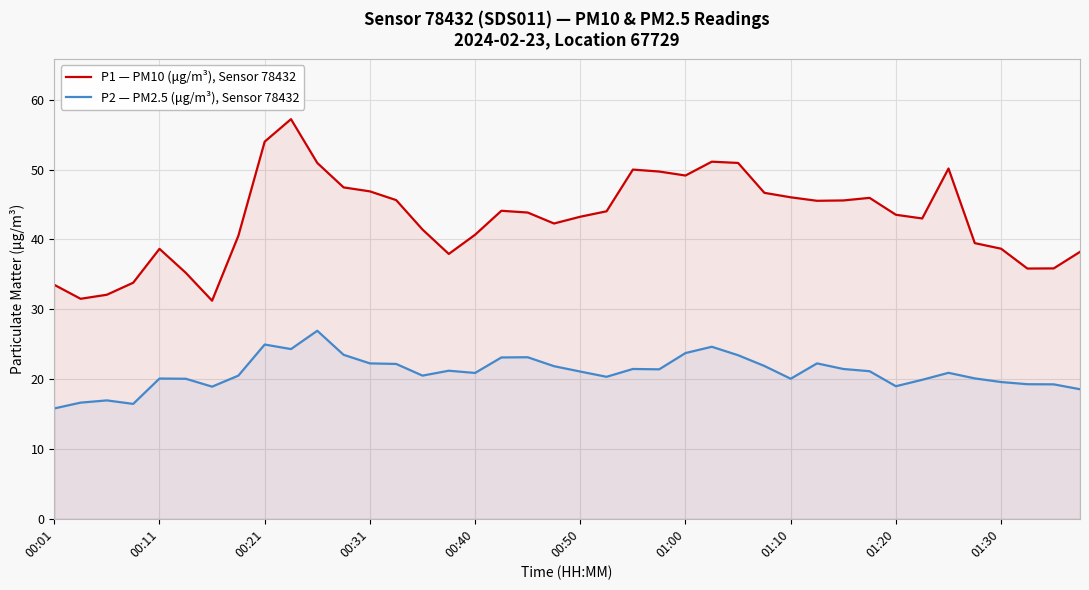

List the series in order of their overall mean, highest first.

P1 — PM10 (μg/m³), Sensor 78432, P2 — PM2.5 (μg/m³), Sensor 78432